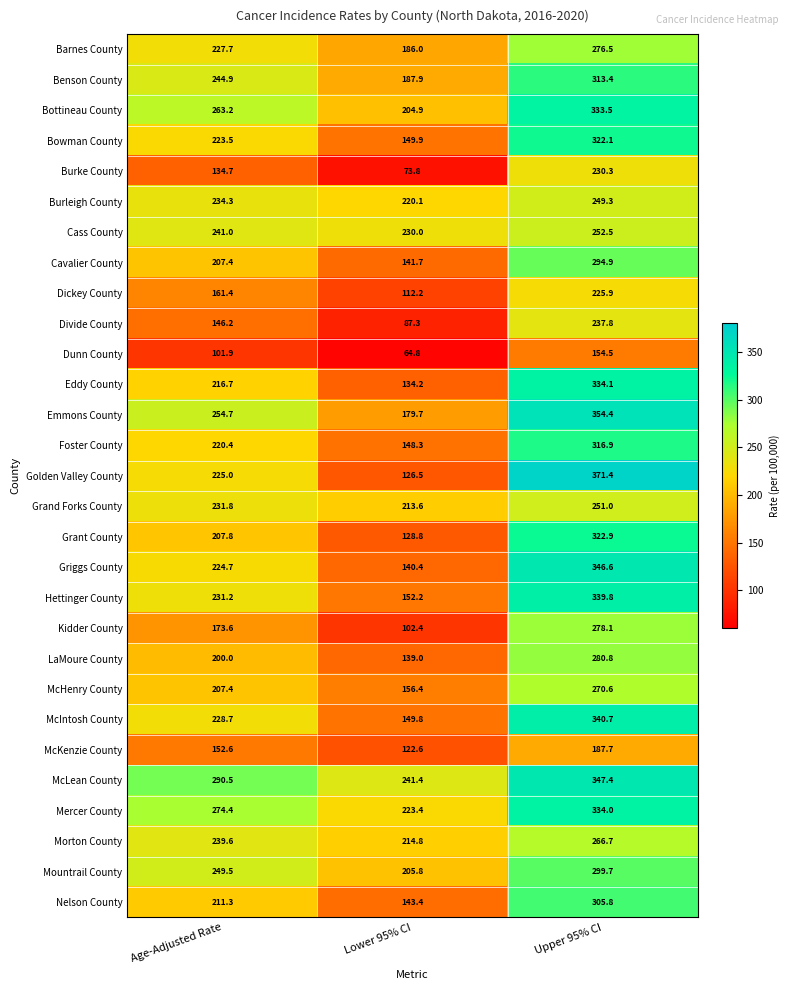

Which category has the highest value across all series?

Upper 95% CI